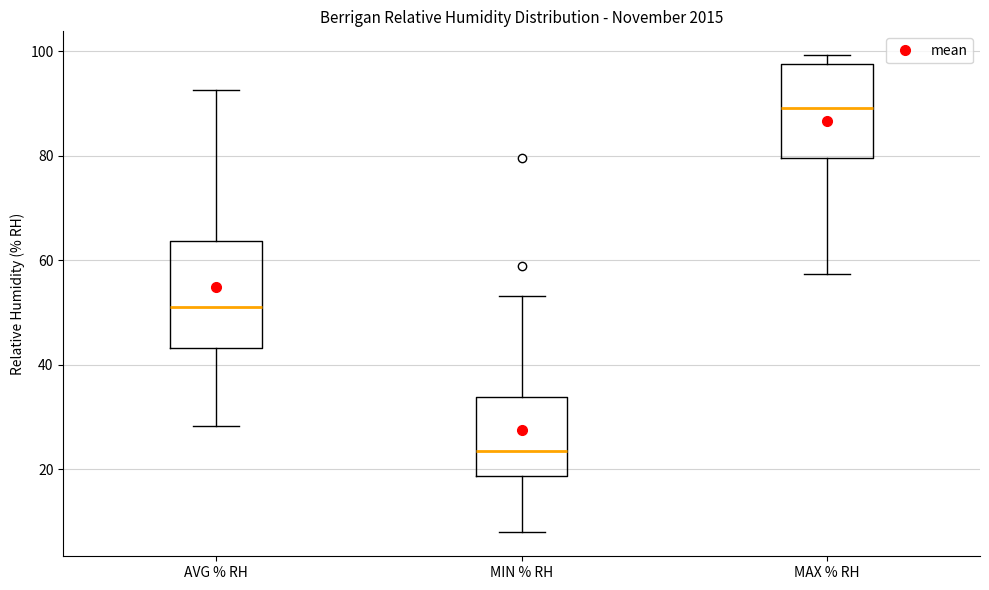

Which box has the highest median line?

MAX % RH